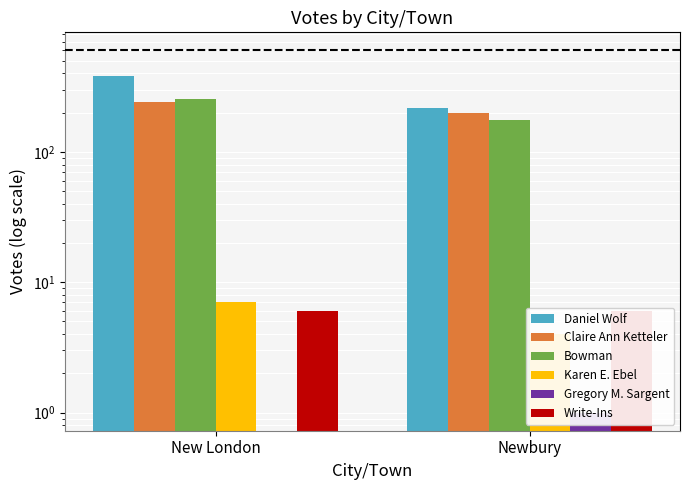

Which category has the lowest value across all series?

New London